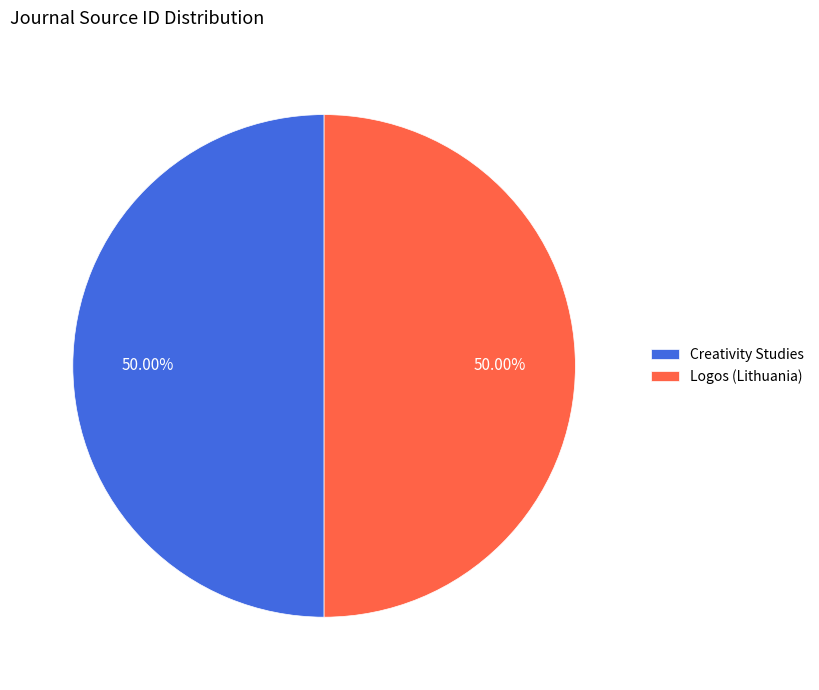

Approximately how many times larger is the value at Logos (Lithuania) compared to Creativity Studies?

1.0